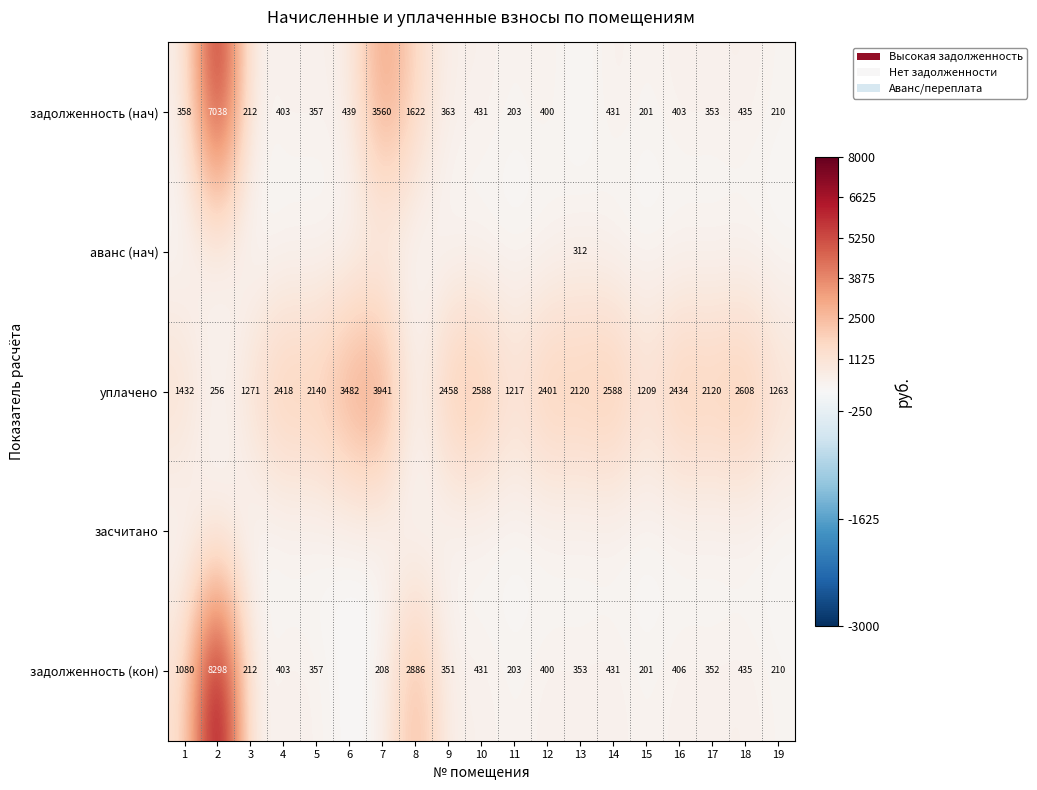

The value of задолженность (нач) at 17 is 624.9. True or false?

False